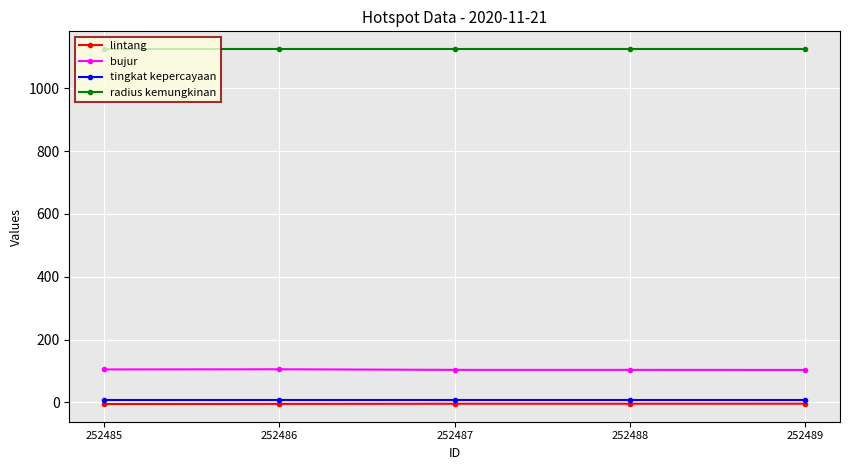

Is it true that bujur equals 103.5 at 252489?

True